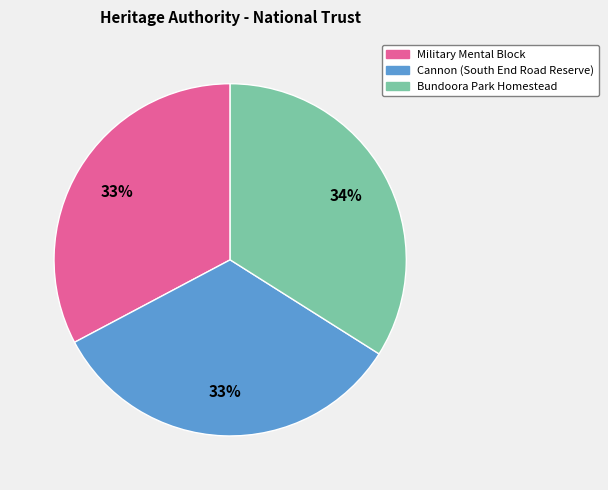

Is the sum of Military Mental Block and Bundoora Park Homestead greater than half?

Yes